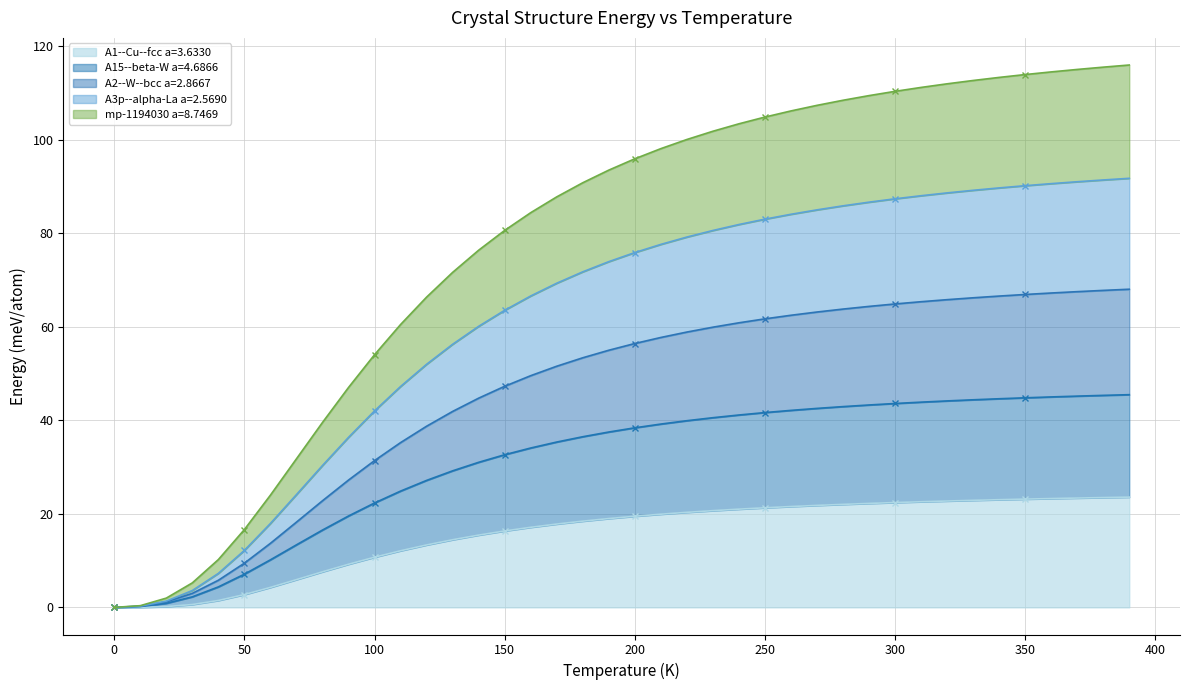

What position from the right is 250?

15